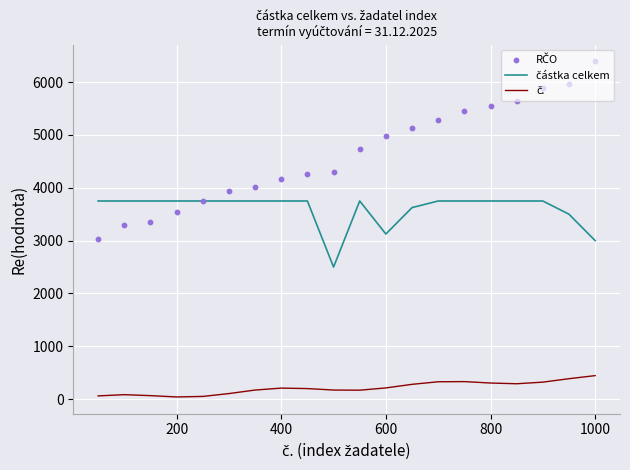

Which series has the widest spread of Y values?

RČO